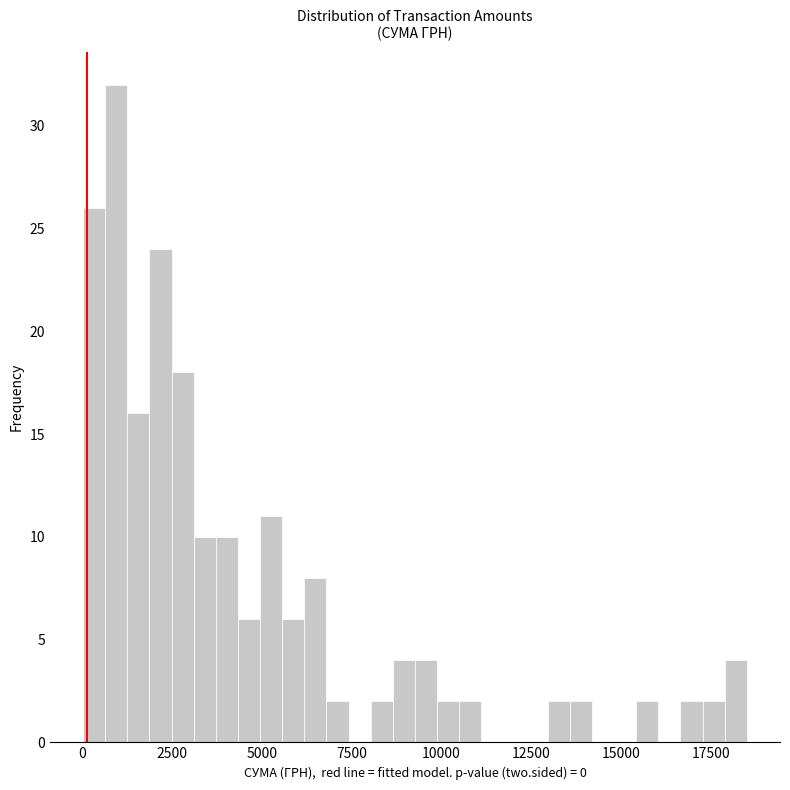

Around what value on the x-axis is the tallest bar? Give the approximate position of its centre, as read against the axis.

1000